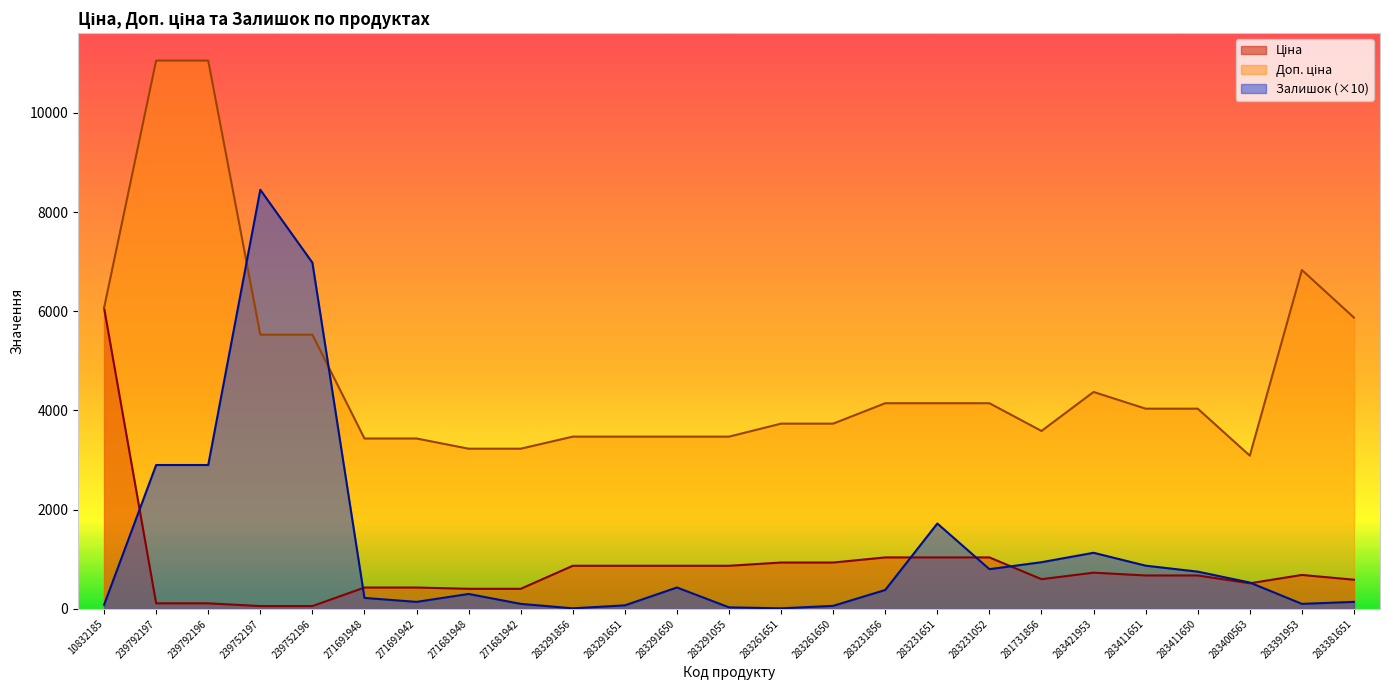

What is the sum of all Залишок values?

30040.0